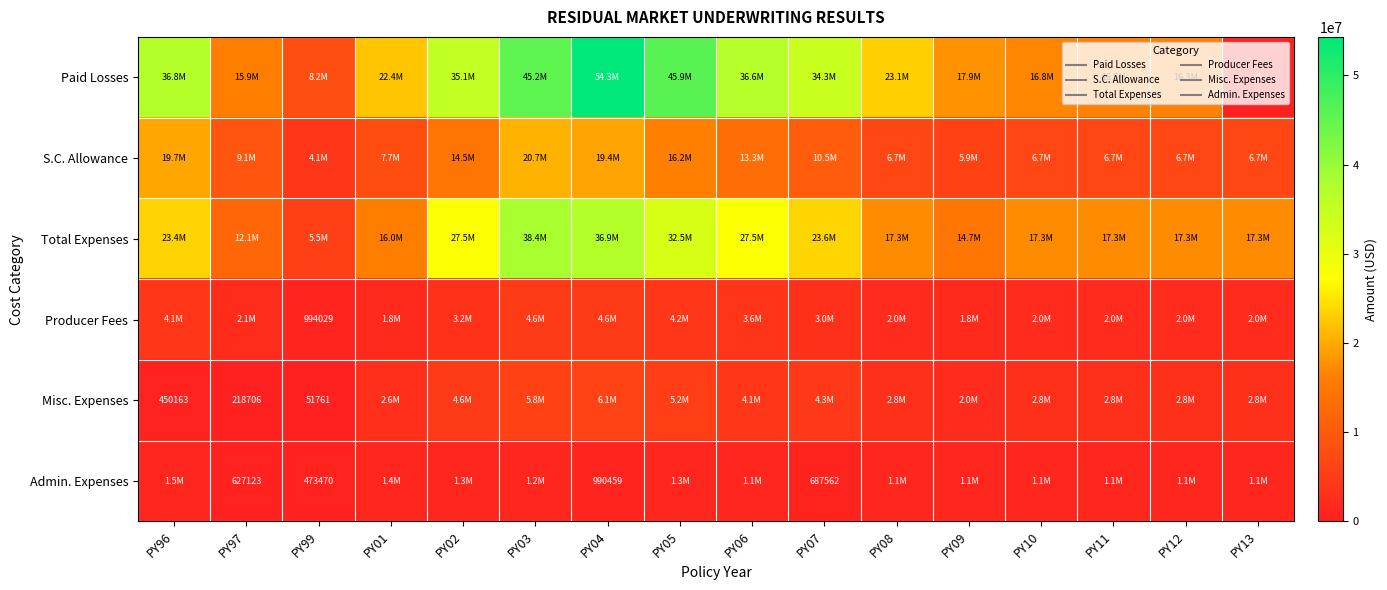

Rank the categories by Total Expenses value from lowest to highest.

PY99, PY97, PY09, PY01, PY08, PY10, PY11, PY12, PY13, PY96, PY07, PY06, PY02, PY05, PY04, PY03